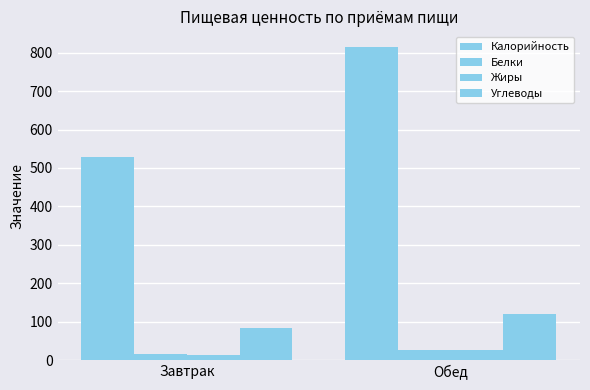

What is the greatest value displayed?

814.9